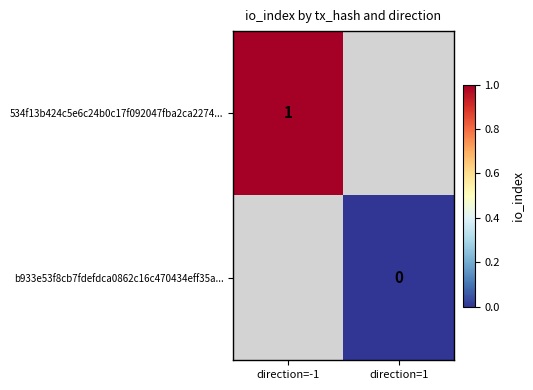

Is it true that 534f13b424c5e6c24b0c17f092047fba2ca2274... equals 1 at direction=-1?

True